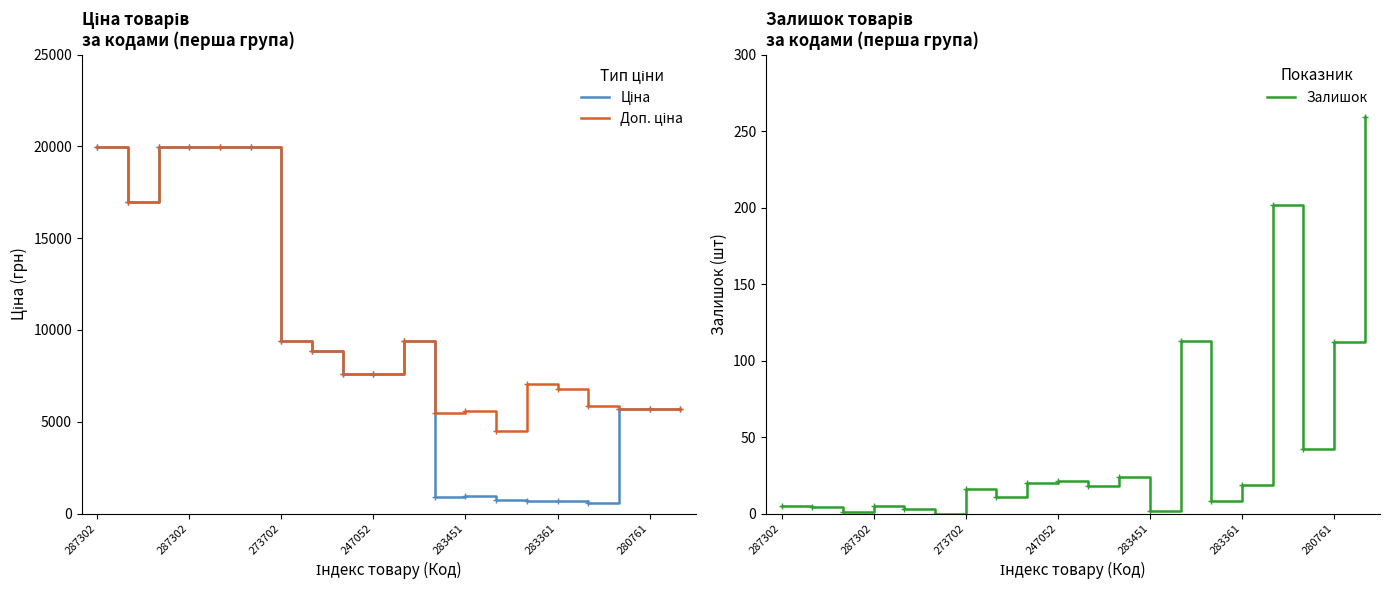

Reading left to right, what are all the values shown in this chart?

Ціна: 19964.2	16976.3	19964.2	19964.2	19964.2	19964.2	9384.0	8856.7	7596.5	7596.5	9384.0	910.4	934.5	752.2	705.1	681.0	584.4	5673.8	5673.8	5673.8
Доп. ціна: 19964.2	16976.3	19964.2	19964.2	19964.2	19964.2	9384.0	8856.7	7596.5	7596.5	9384.0	5462.3	5607.2	4513.3	7051.3	6809.8	5843.9	5673.8	5673.8	5673.8
Залишок: 5.0	4.0	1.0	5.0	3.0	0.0	16.0	11.0	20.0	21.0	18.0	24.0	2.0	113.0	8.0	19.0	202.0	42.0	112.0	259.0